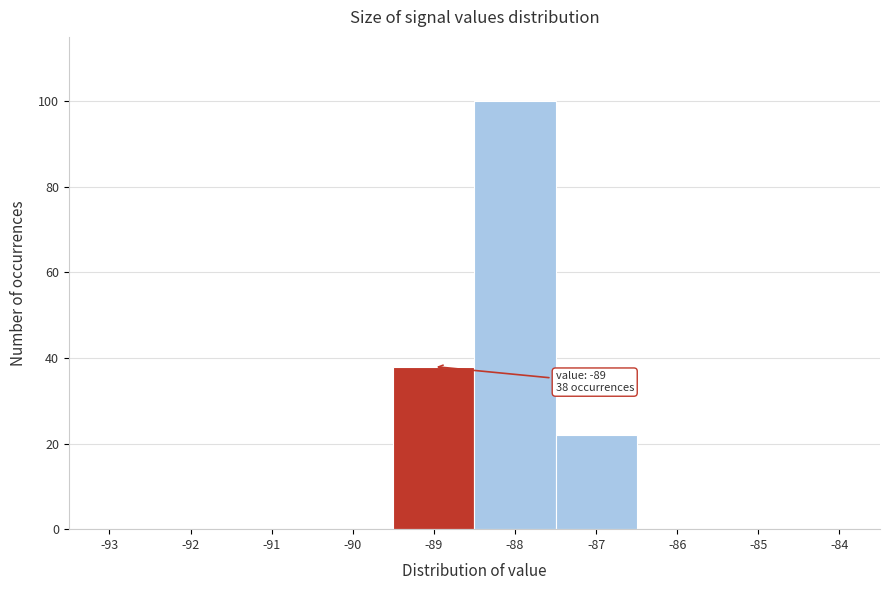

Reading right to left, what are all the values shown in this chart?

-84=0	-85=0	-86=0	-87=22	-88=100	-89=38	-90=0	-91=0	-92=0	-93=0